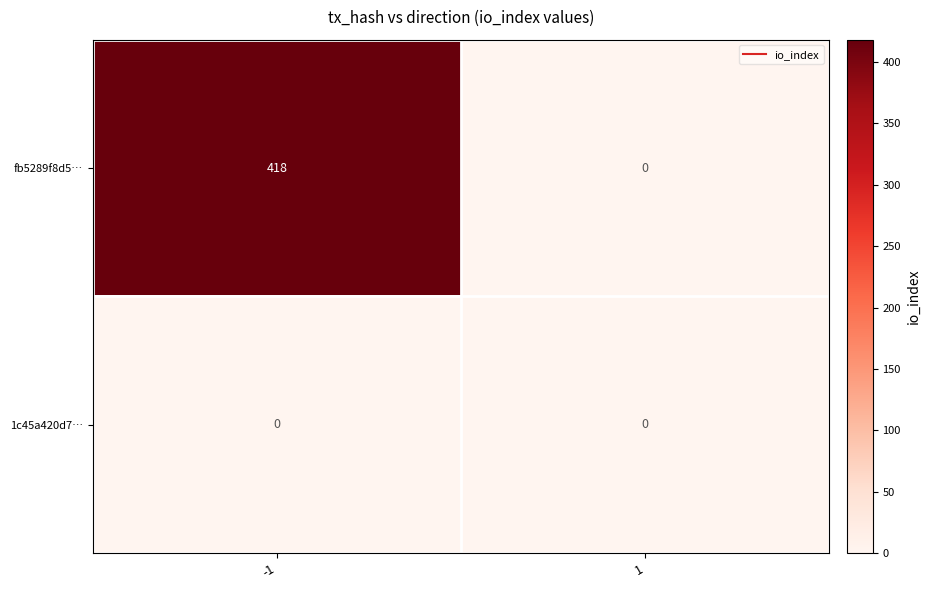

Count the number of categories in the chart.

2